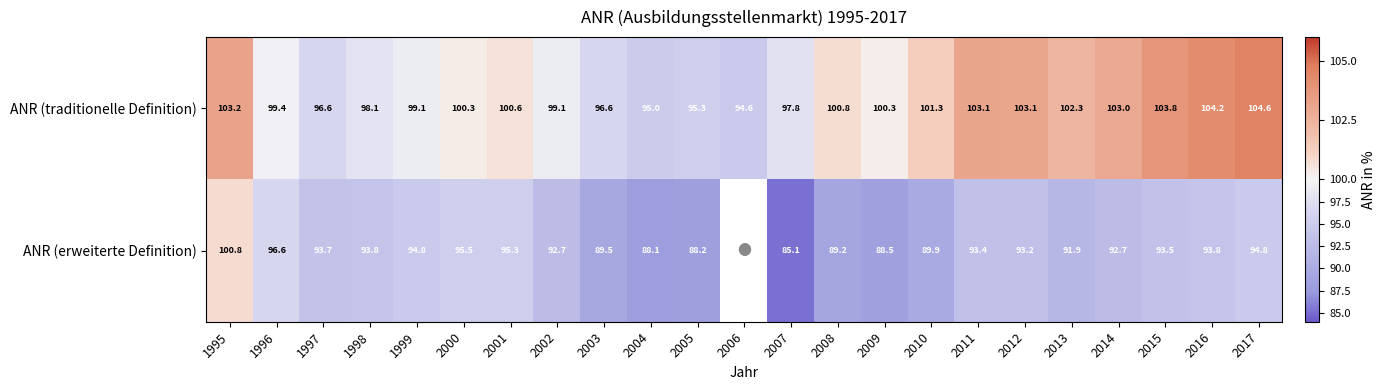

The value of ANR (erweiterte Definition) at 2003 is 89.5. True or false?

True